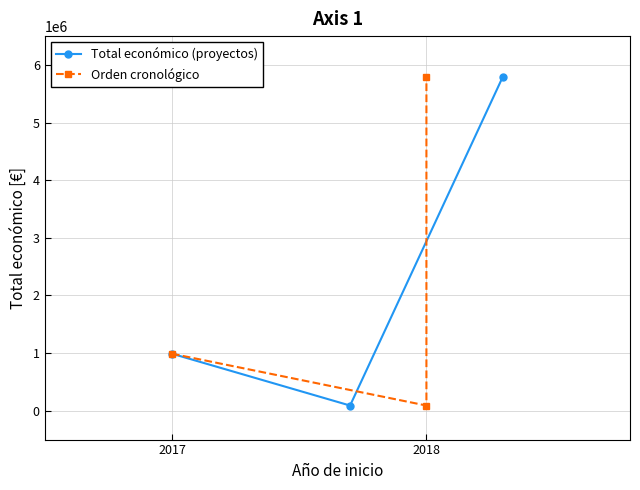

What is the value of the Orden cronológico point at the 2nd from the left?

90474